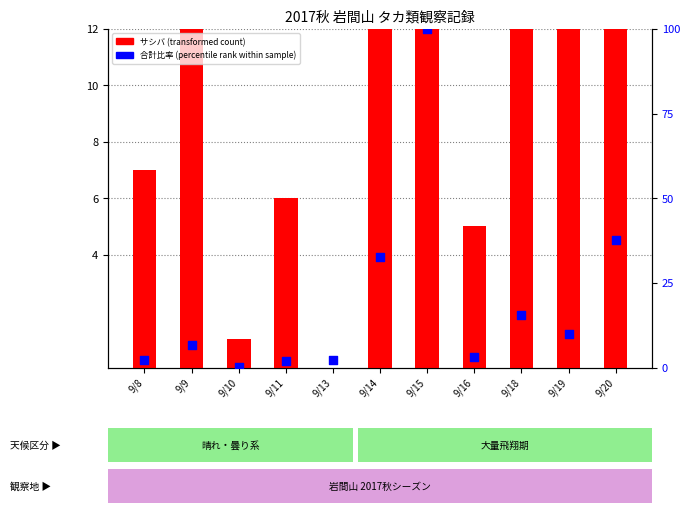

Which series has the largest total across all categories?

サシバ (transformed count)